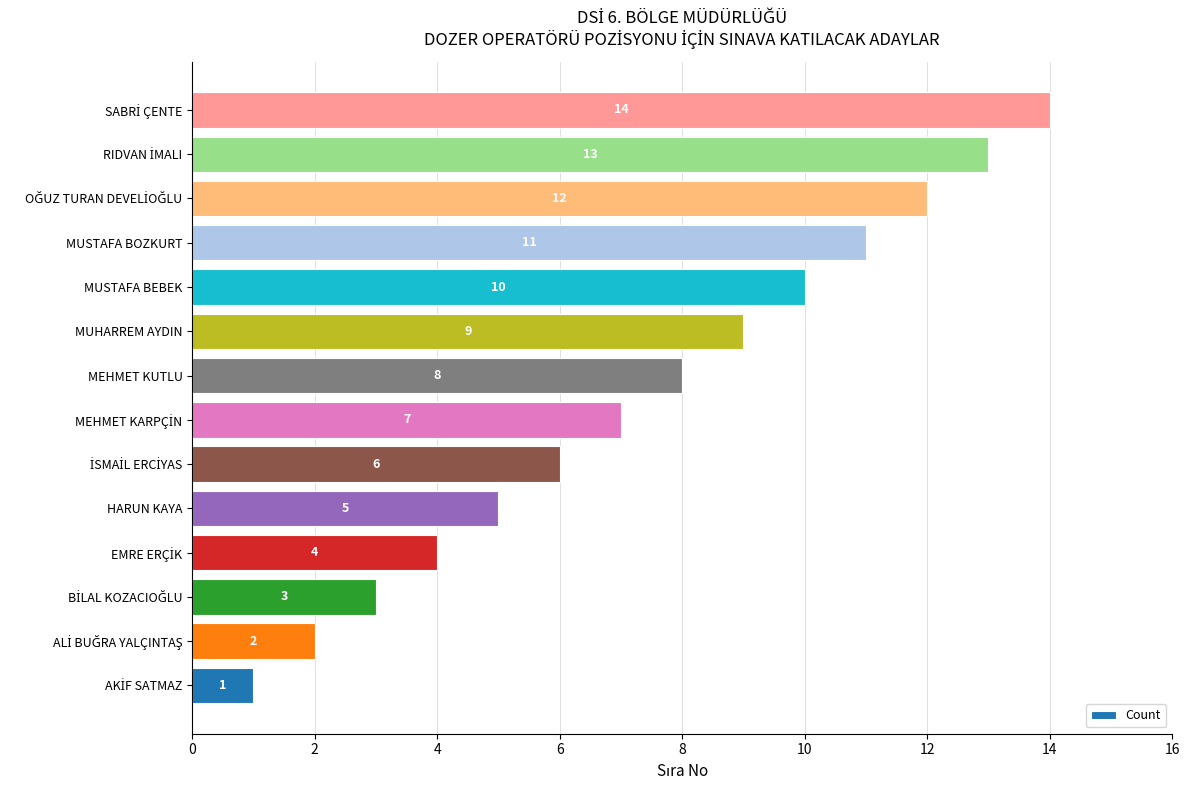

What is the greatest value displayed?

14